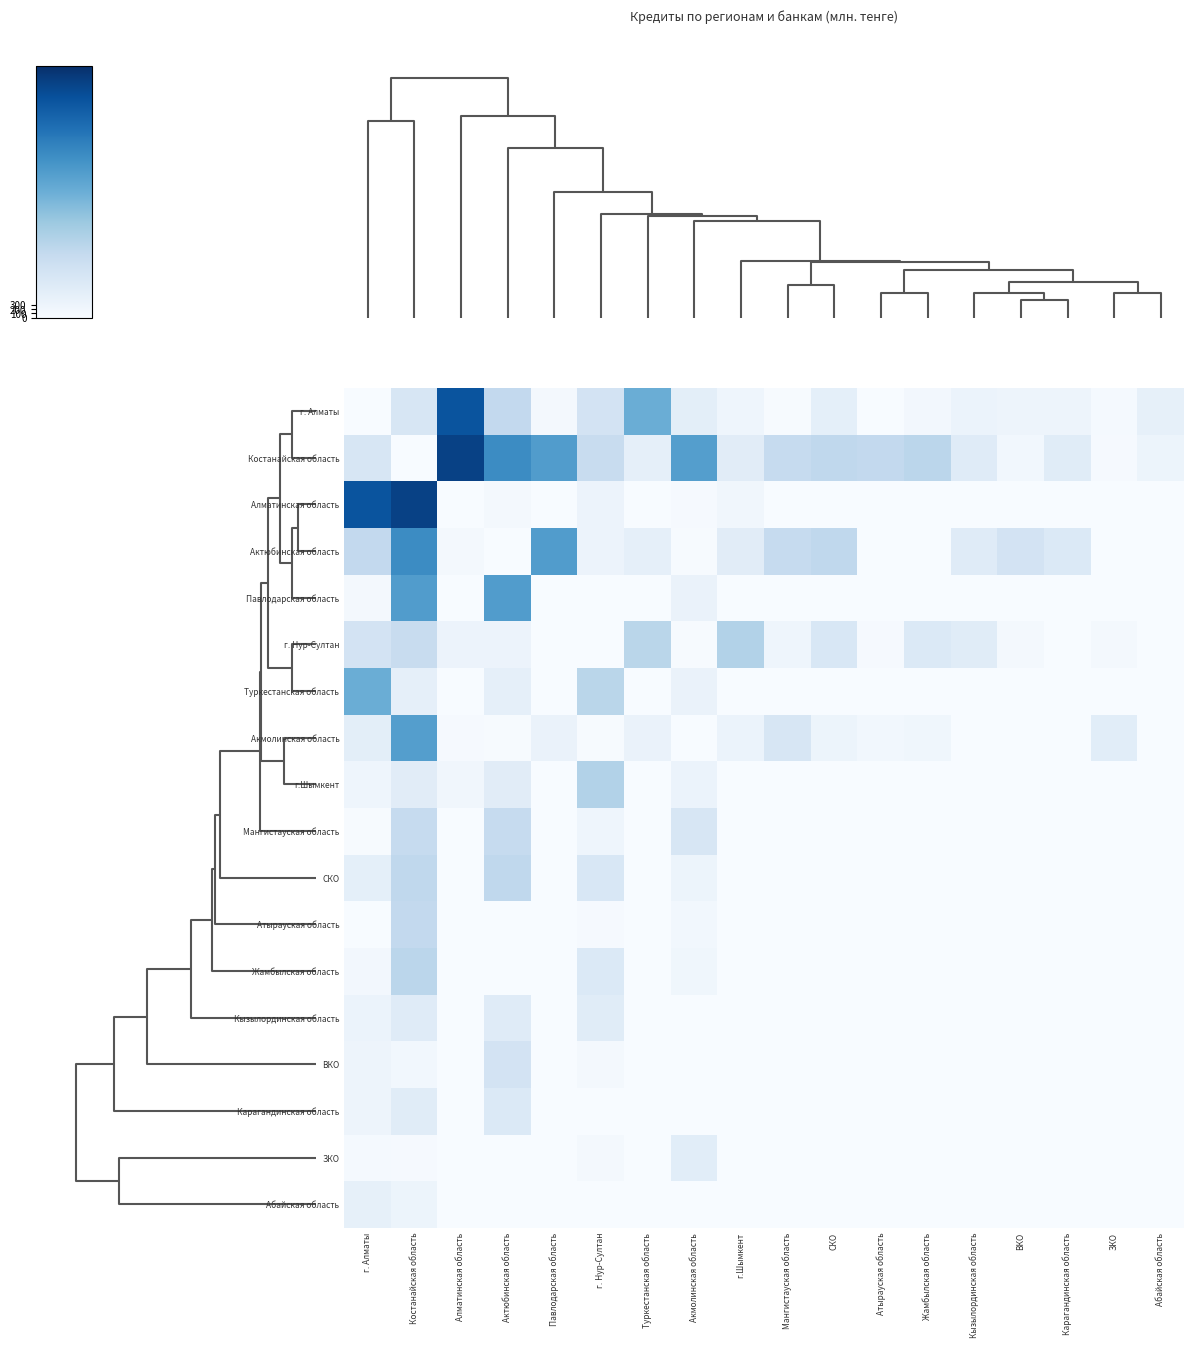

What is the total value across all series at СКО?

4985.9